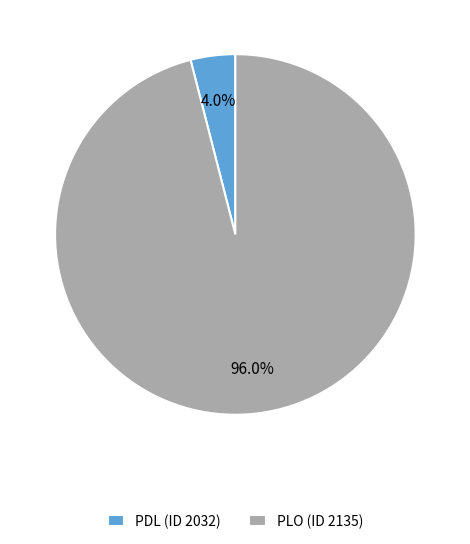

To the nearest percent, what is the combined percentage of PDL (ID 2032) and PLO (ID 2135)?

100%